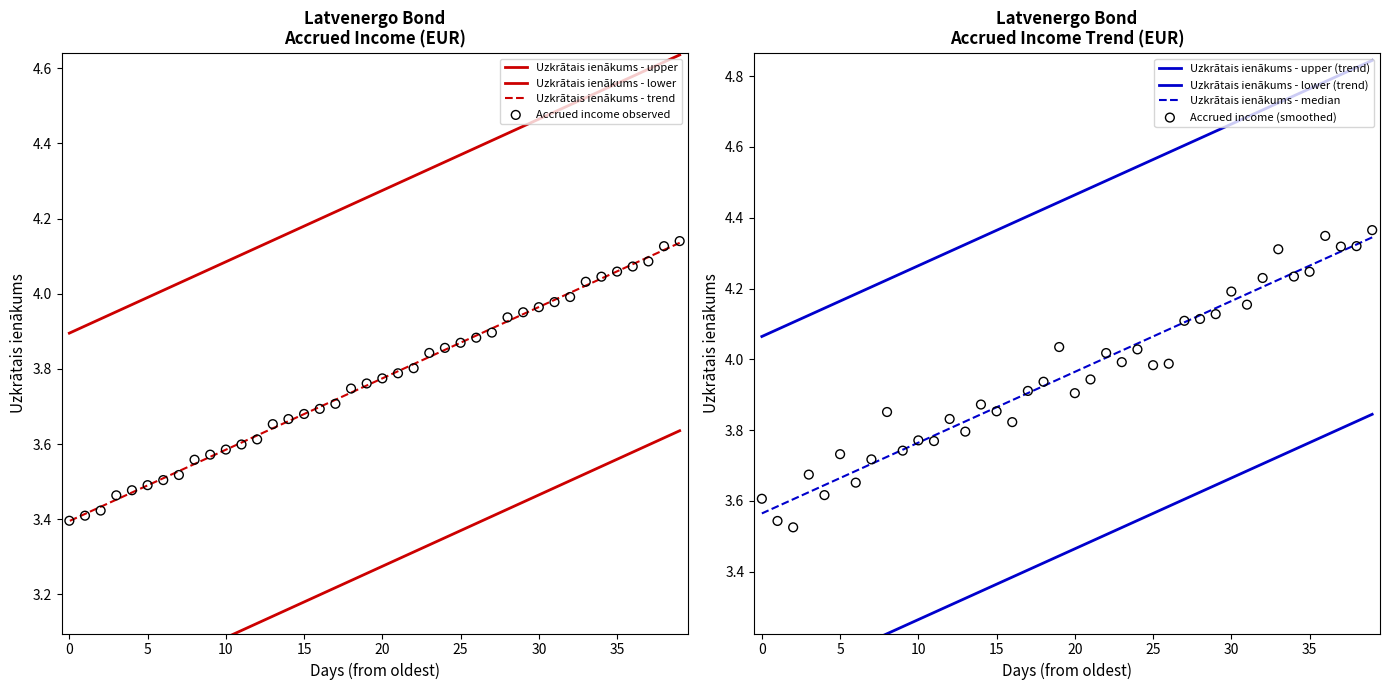

What is the change in value from 2024-11-15 to 2024-10-28?

-0.3